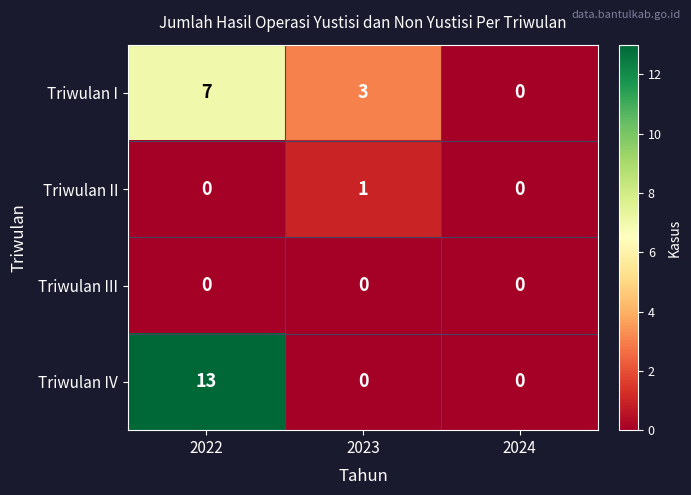

Count the Triwulan II values in the range 0 to 1.

3